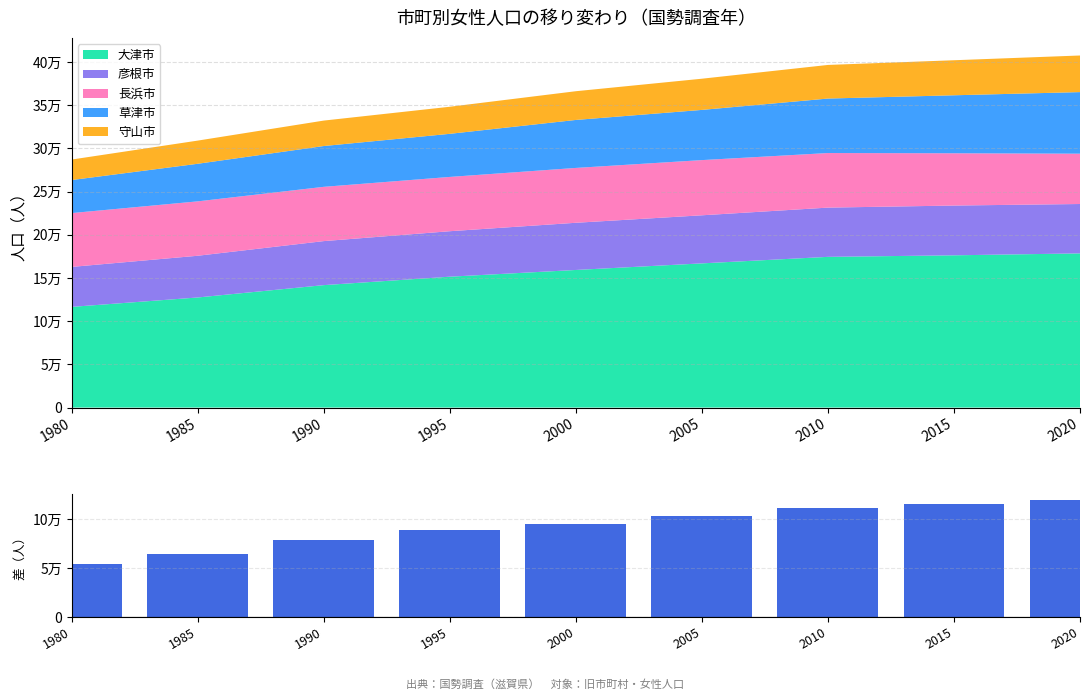

Is it true that the value at 1990 is 78856?

True